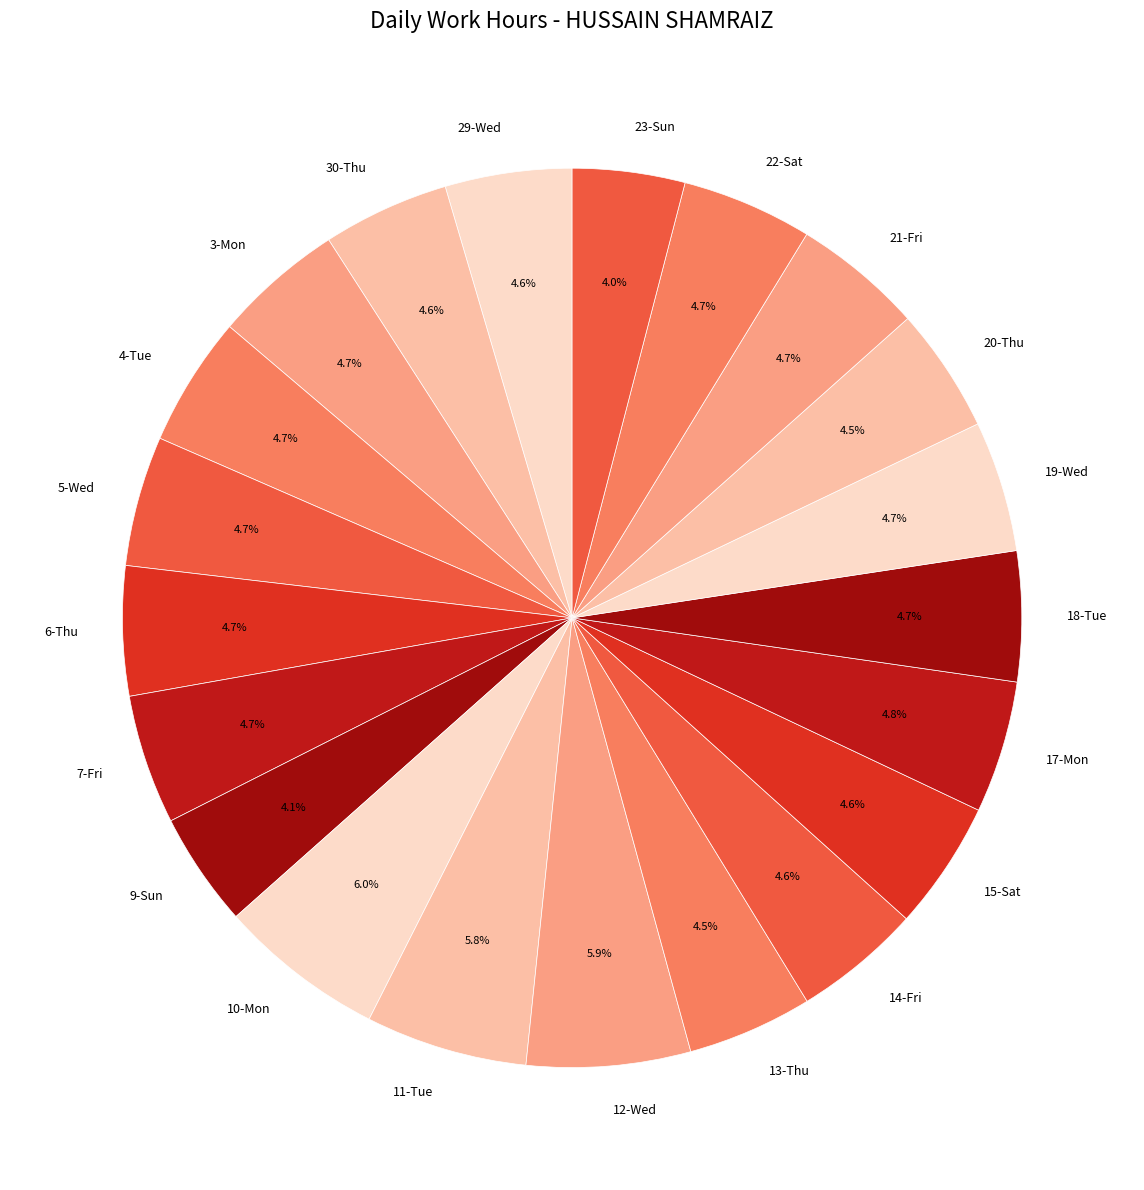

To the nearest percent, what is the difference between the largest and smallest slice percentages?

2%